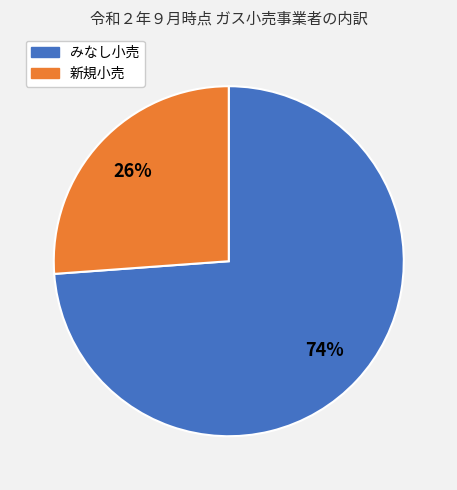

To the nearest percent, what is the difference between the largest and smallest slice percentages?

48%